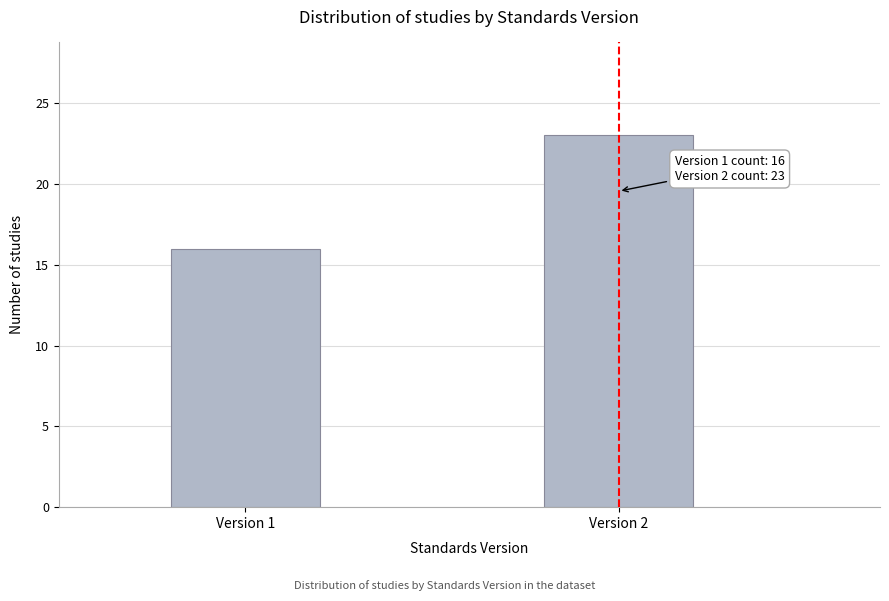

Reading left to right, list all the values displayed in this chart.

16	23